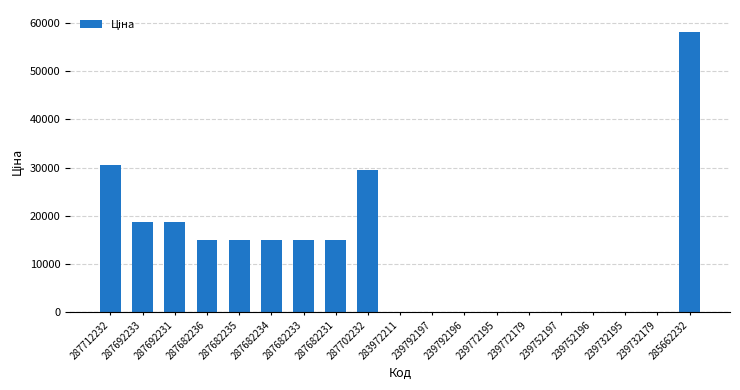

What is the sum of all values?

231249.4